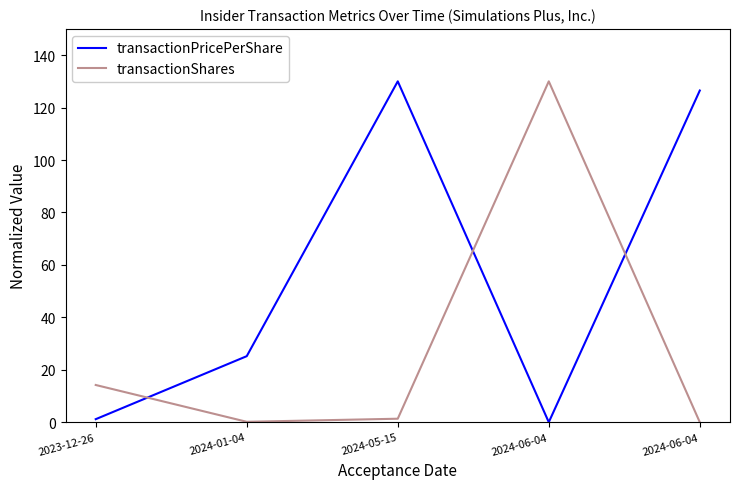

True or false: transactionShares has a value of 31.7 at 2024-06-04.

False